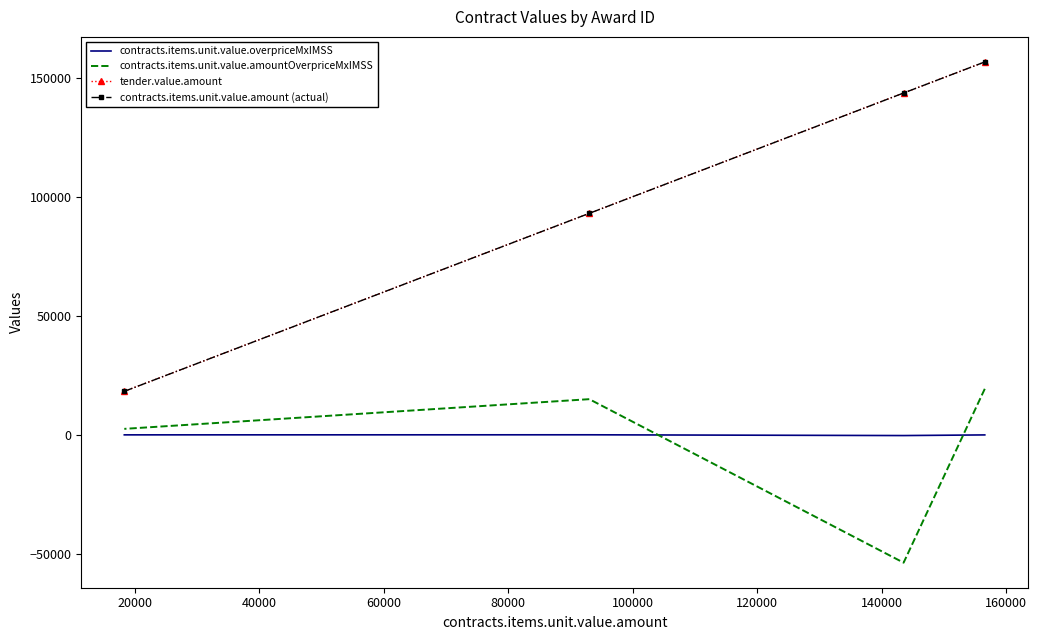

What is the difference between the second highest and minimum values in the contracts.items.unit.value.overpriceMxIMSS series?

293.9